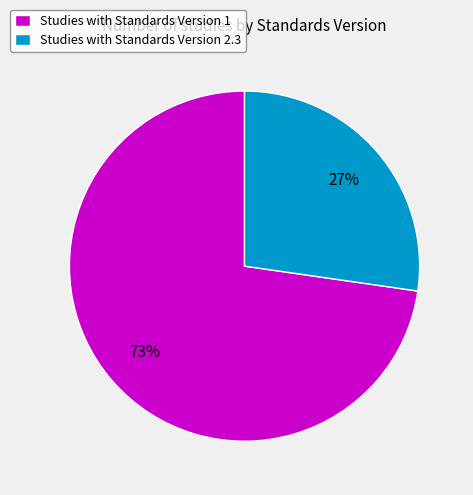

How many segments does this pie chart have?

2